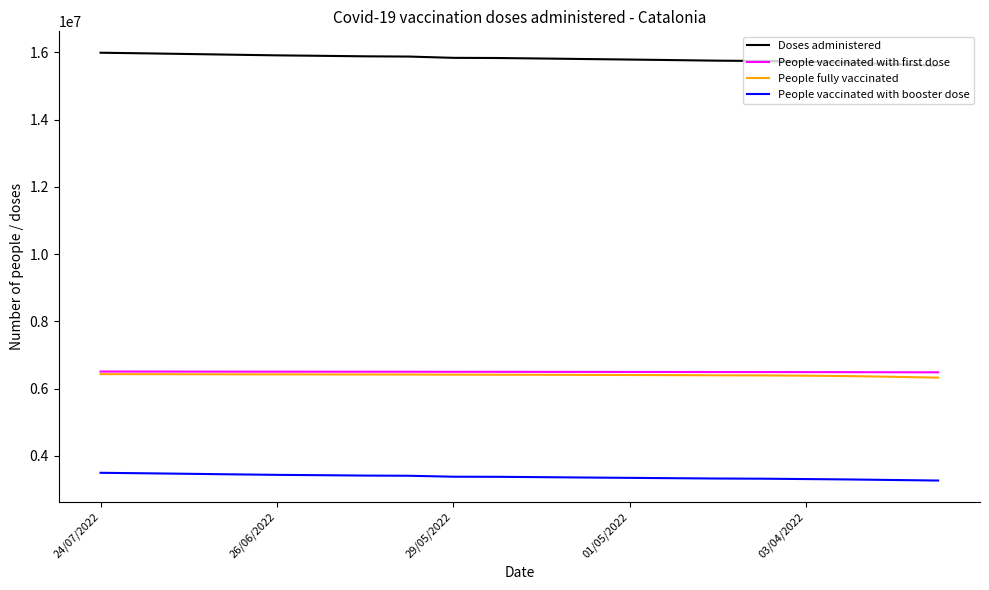

True or false: People fully vaccinated and People vaccinated with booster dose cross at least once.

False